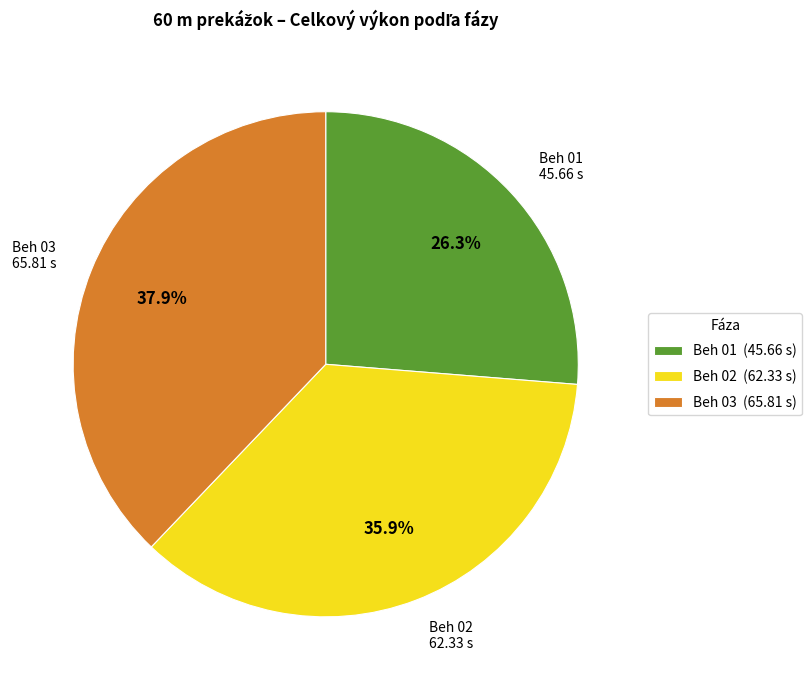

Count the number of slices in the pie.

3